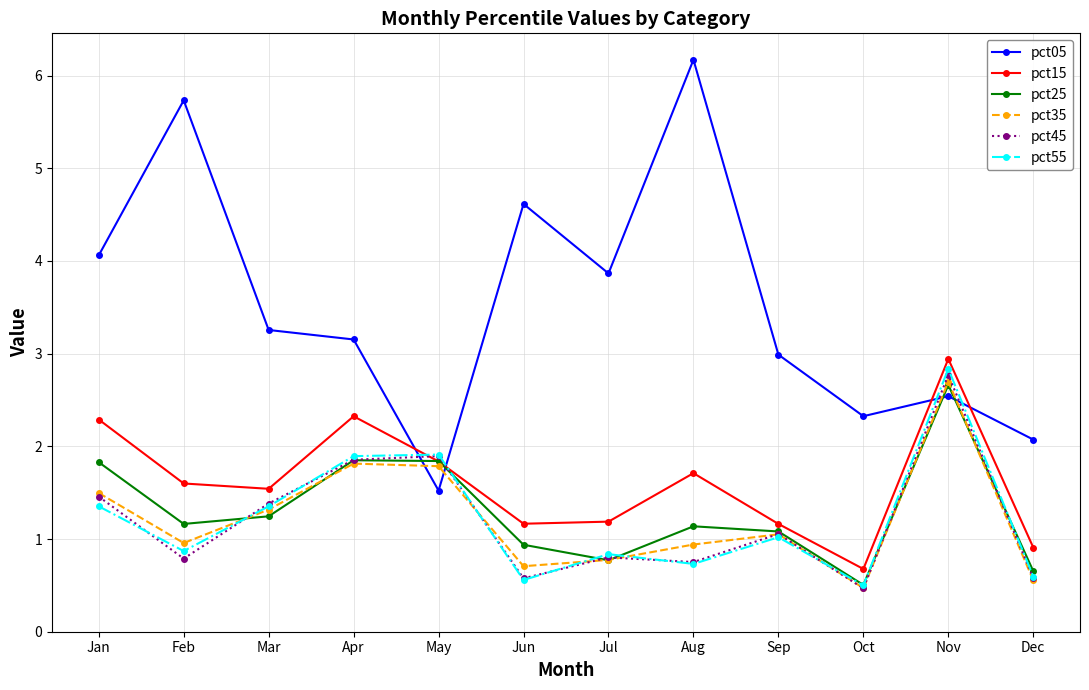

In pct55, how many points are lower than both neighbors (excluding endpoints)?

4